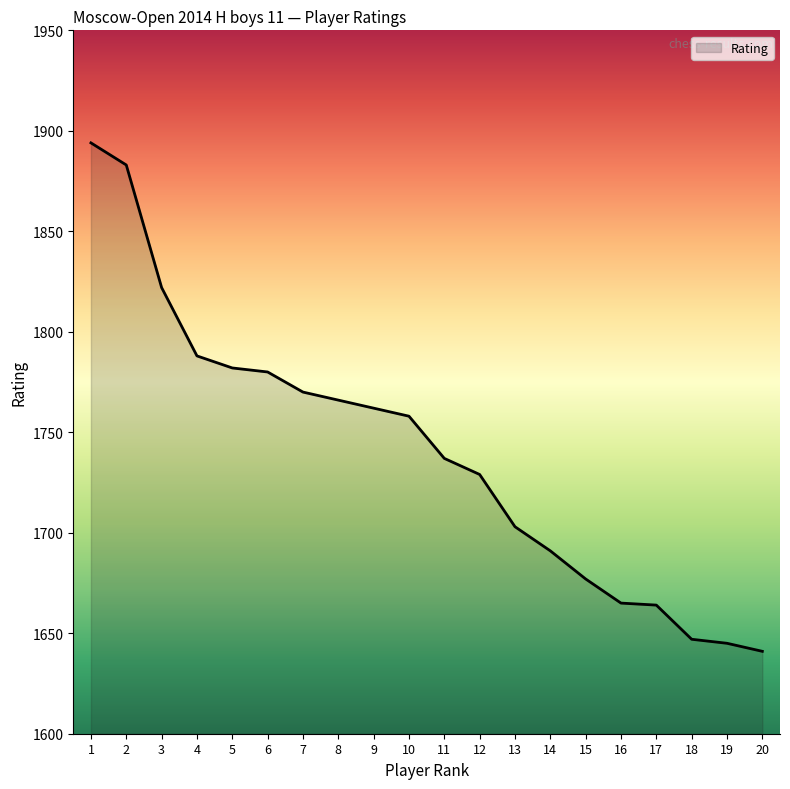

The value at 20 is 1137. True or false?

False